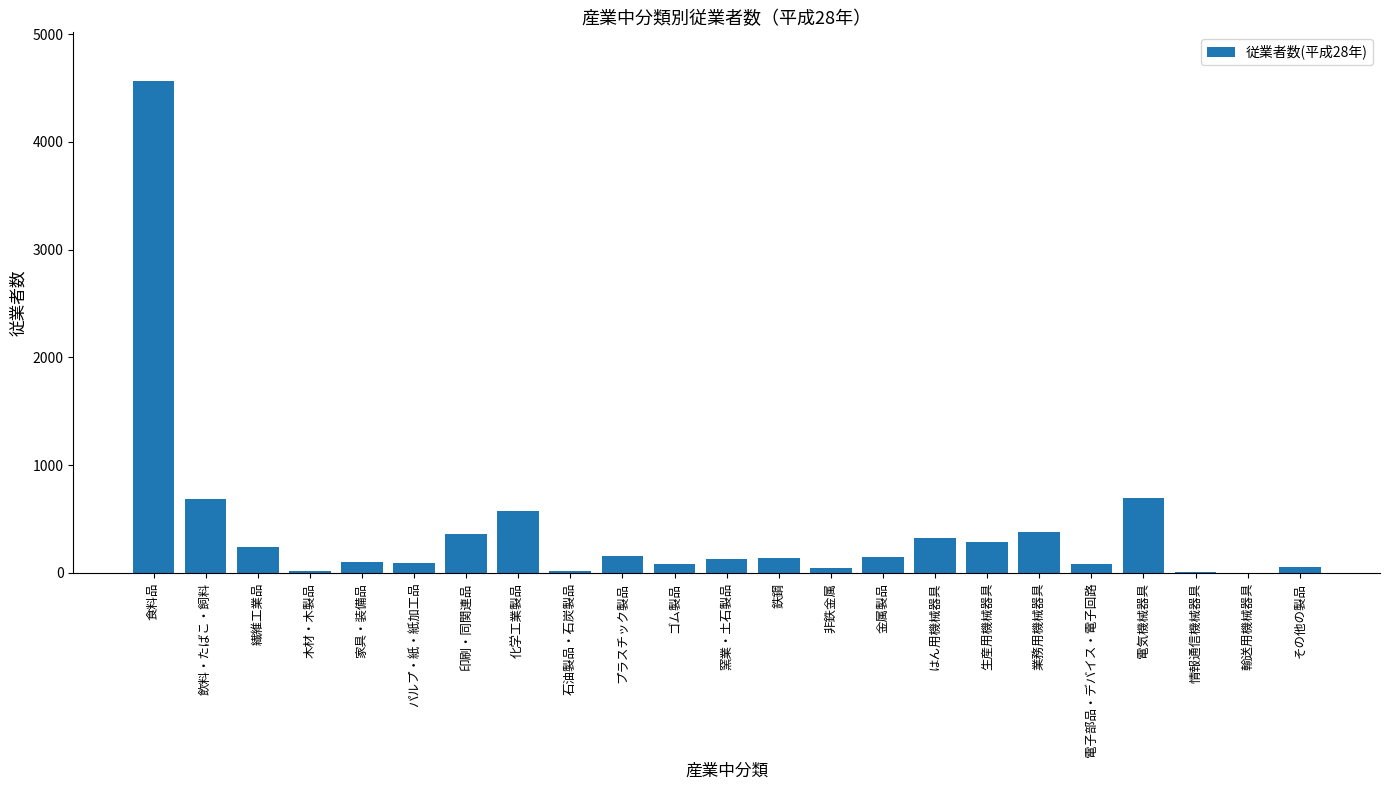

How many series are shown in this chart?

1